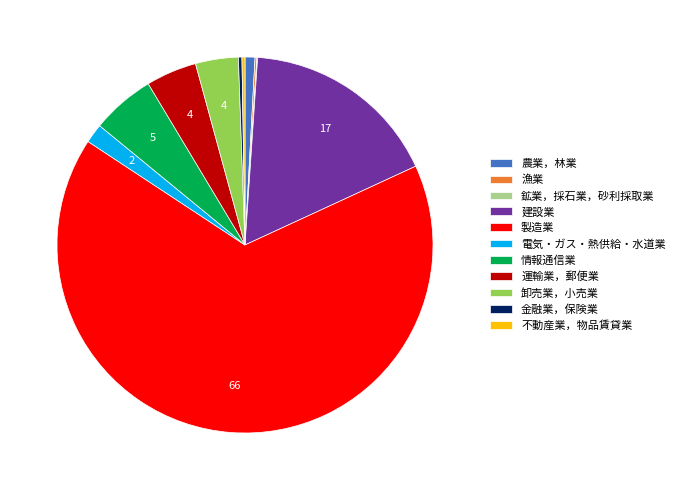

Which category accounts for the majority?

製造業